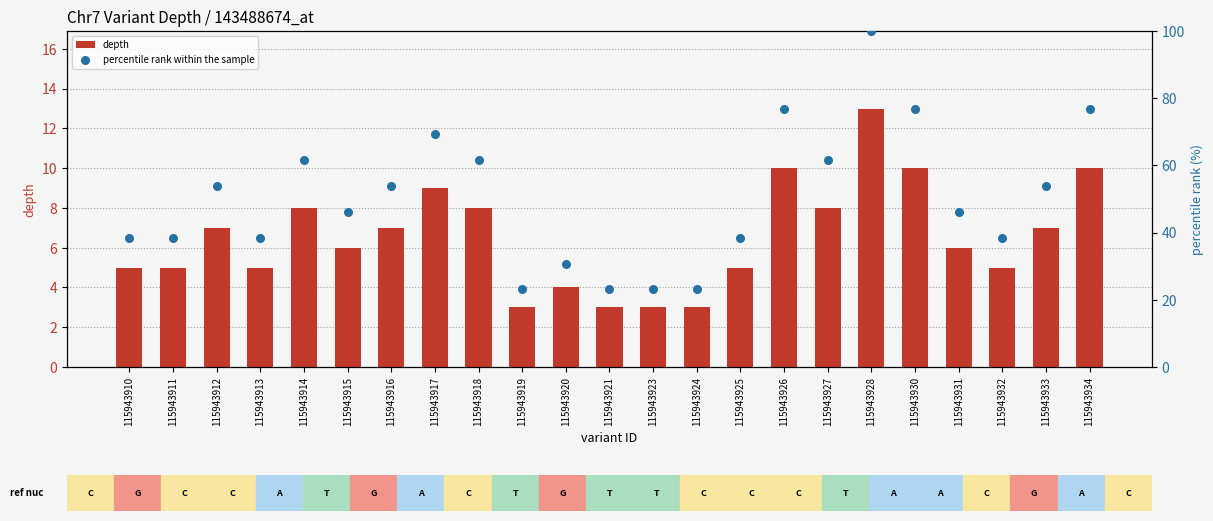

Which series has the largest total across all categories?

percentile rank within the sample